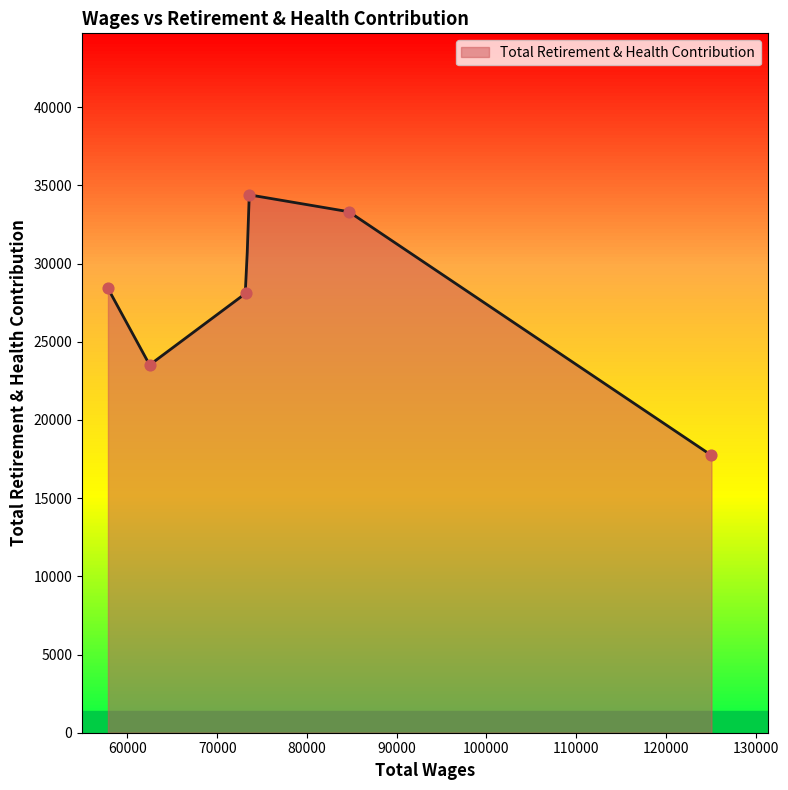

What is the change in value from 84667.0 to 62470.0?

-9795